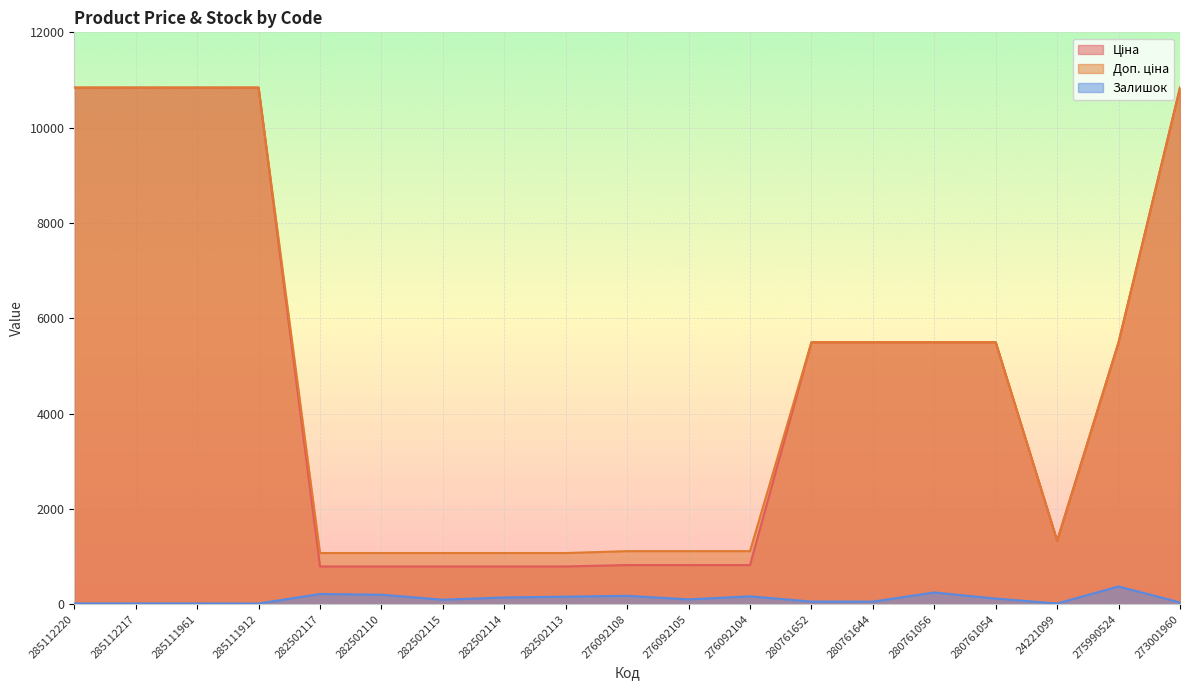

Which has a higher value, 282502114 or 282502117?

282502114